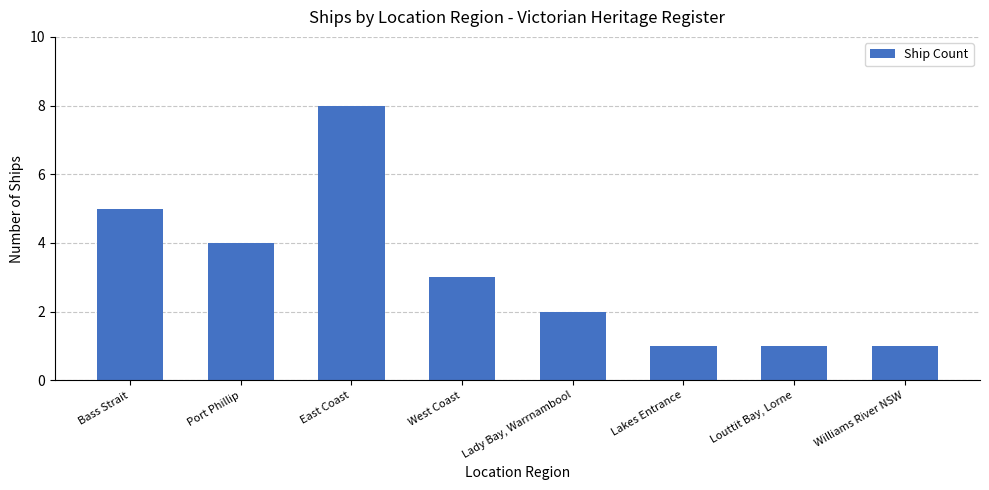

True or false: the data shows 11 at East Coast.

False